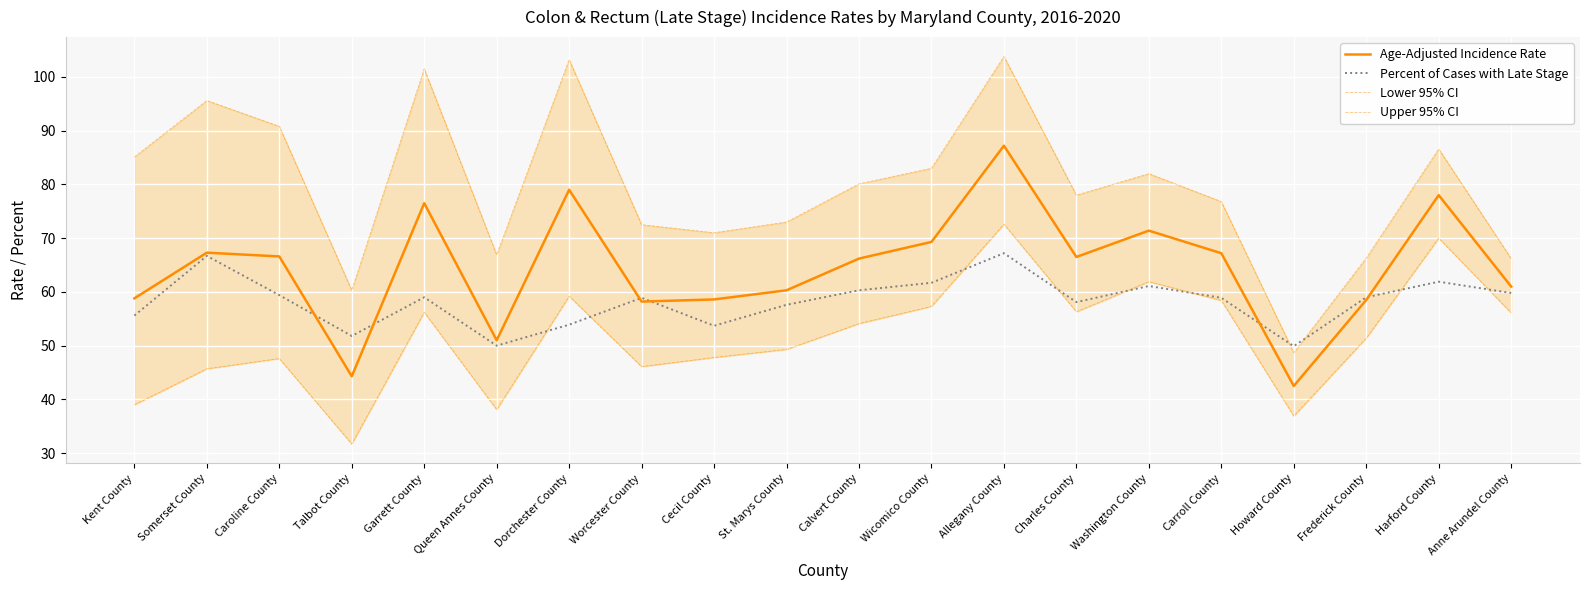

At which category is the sum across all series the highest?

Allegany County